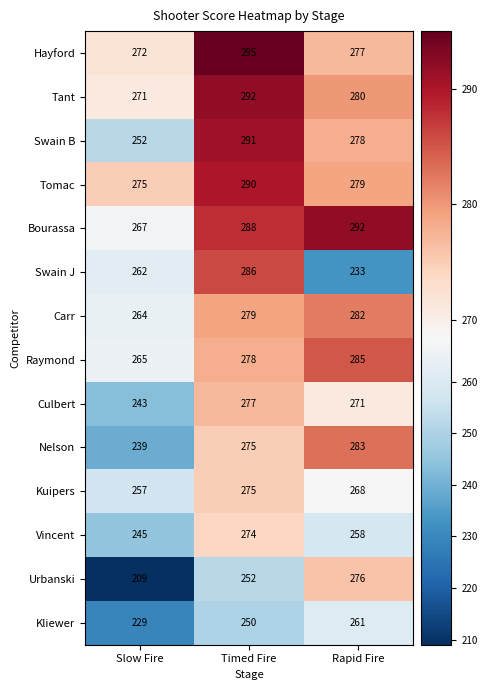

Is the value of Culbert at Slow Fire greater than the value of Nelson at Slow Fire?

Yes